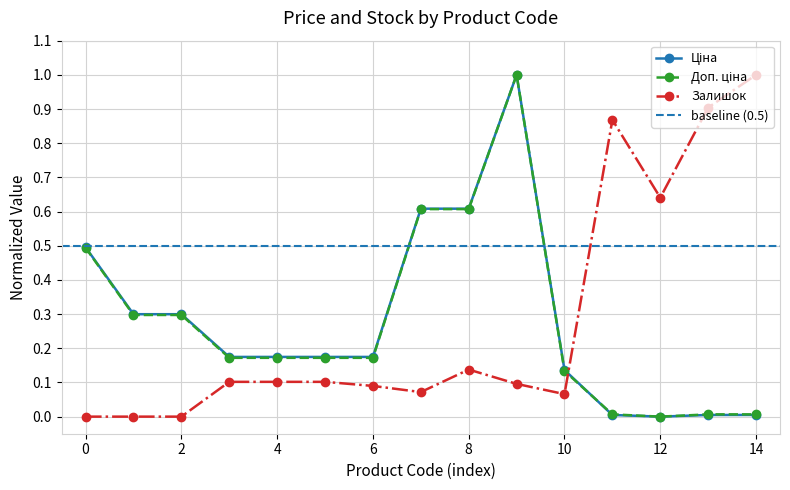

How many positive values does the Ціна series have?

14